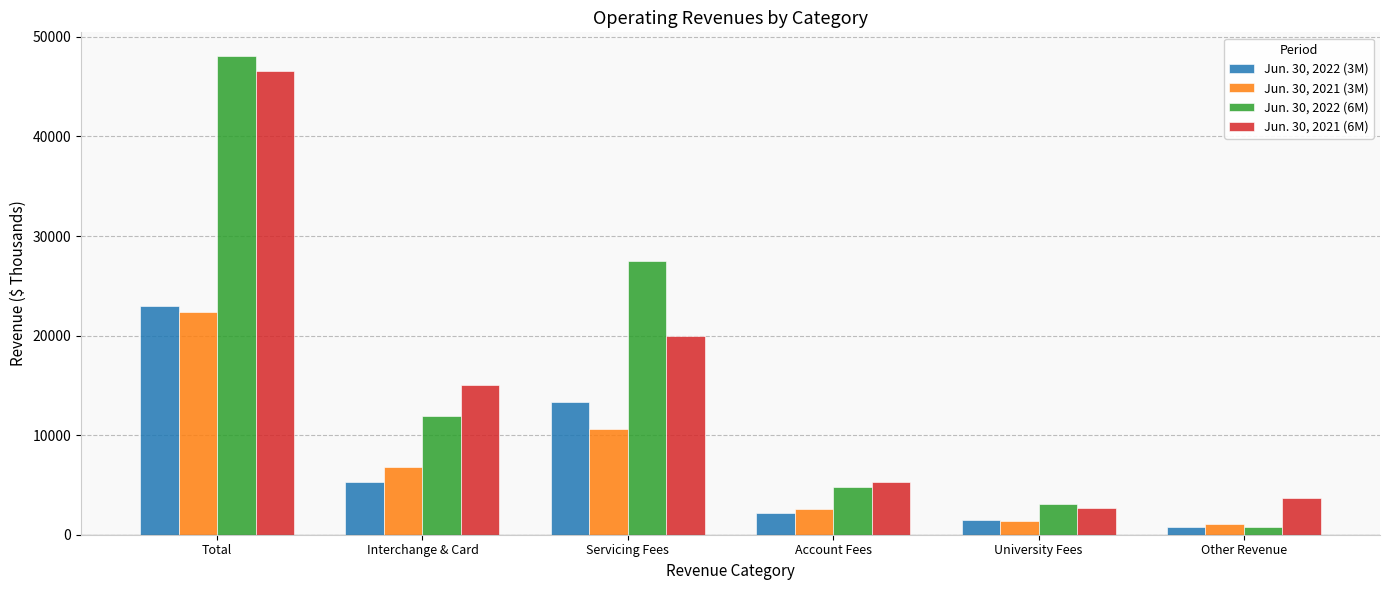

Rank the series by their maximum value, from lowest to highest.

Jun. 30, 2021 (3M), Jun. 30, 2022 (3M), Jun. 30, 2021 (6M), Jun. 30, 2022 (6M)